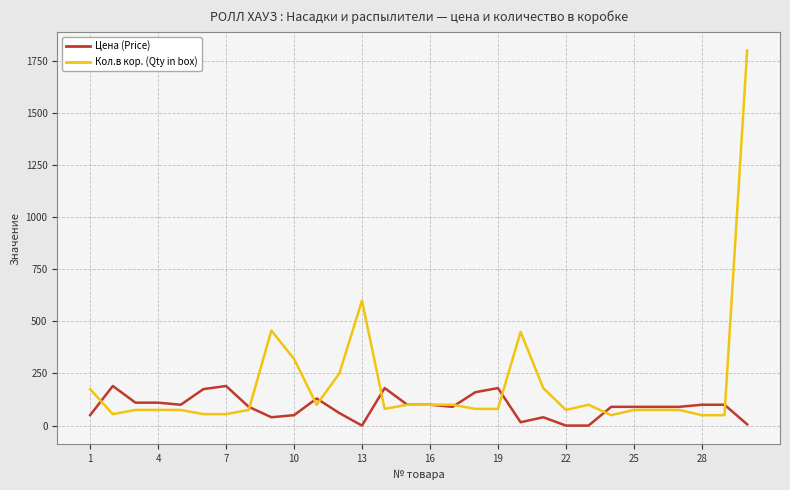

What are all the series names shown in the legend?

Цена (Price), Кол.в кор. (Qty in box)